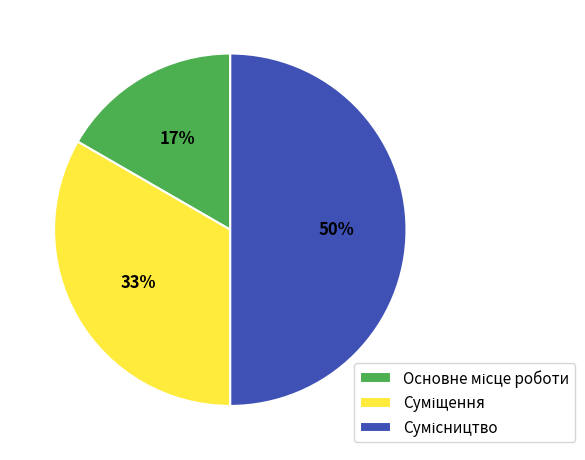

To the nearest percent, what is the difference between the largest and smallest slice percentages?

33%